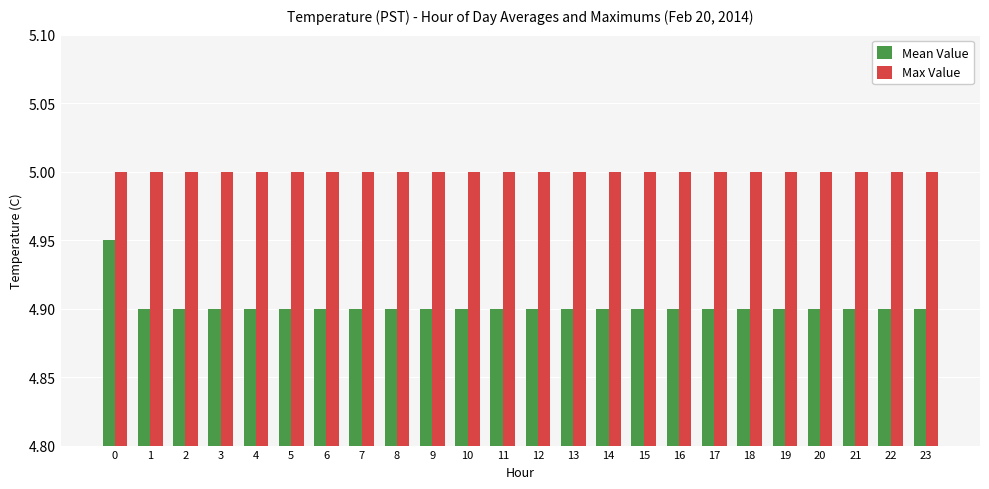

Does the chart contain stacked bars?

No